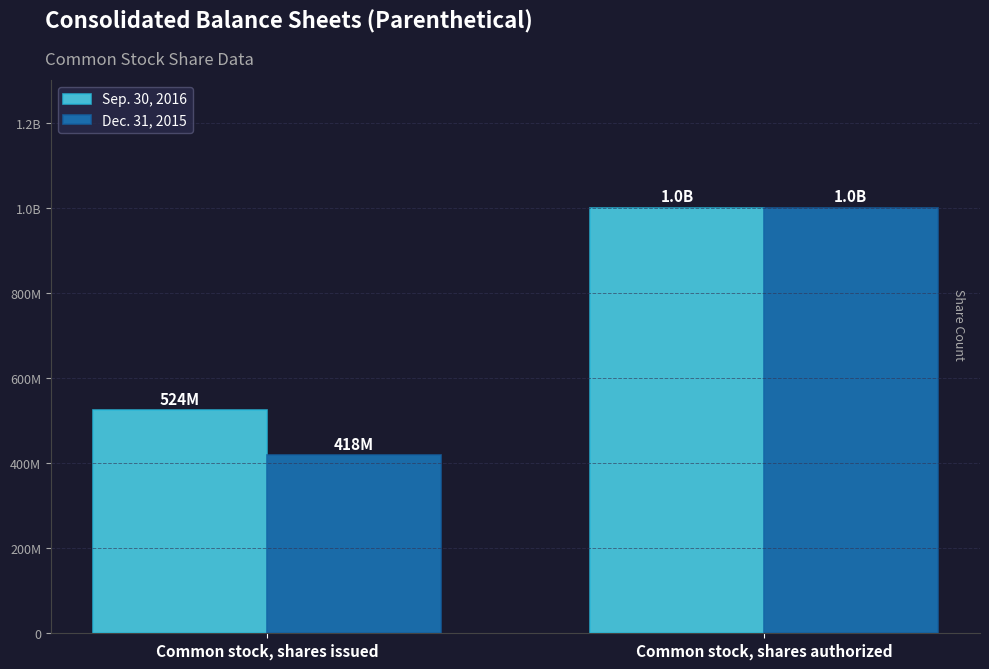

What is the total value across all series at Common stock, shares issued?

942000000